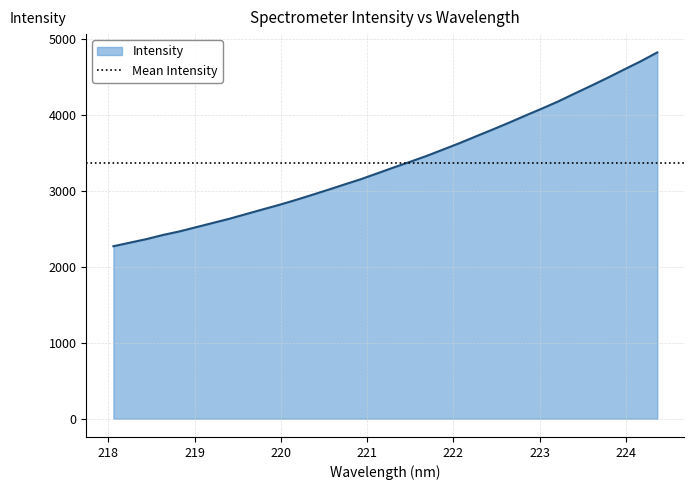

Rank the categories by value from lowest to highest.

218.0596, 218.2508, 218.442, 218.6332, 218.8244, 219.0156, 219.2067, 219.3979, 219.589, 219.7801, 219.9712, 220.1623, 220.3533, 220.5444, 220.7354, 220.9264, 221.1174, 221.3083, 221.4993, 221.6902, 221.8812, 222.0721, 222.263, 222.4538, 222.6447, 222.8355, 223.0264, 223.2172, 223.408, 223.5987, 223.7895, 223.9802, 224.1709, 224.3616